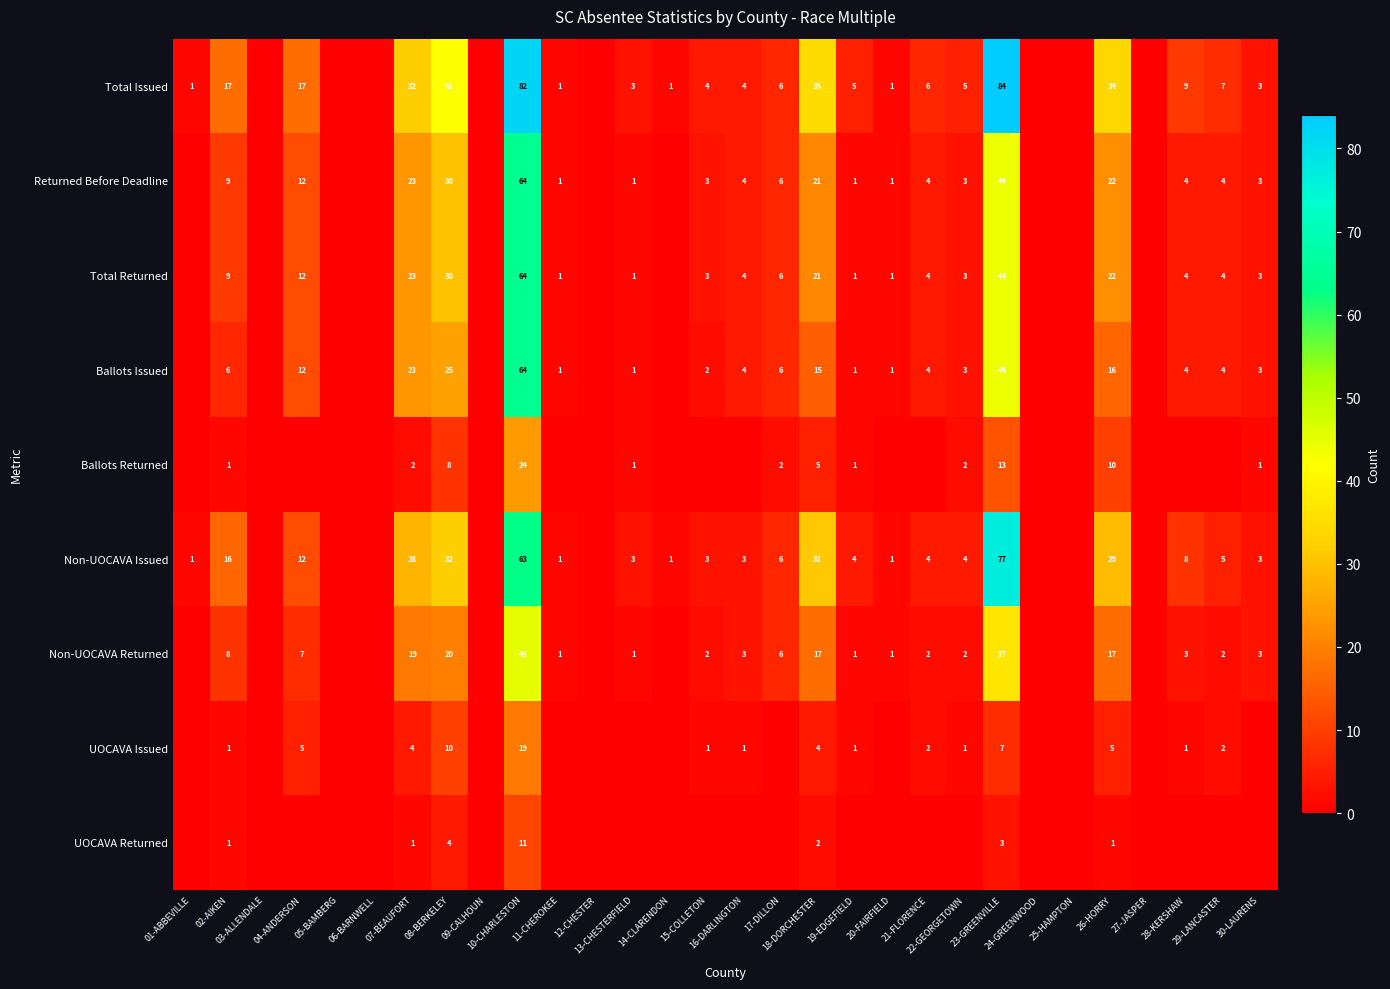

How many positive values does the Total Issued series have?

22